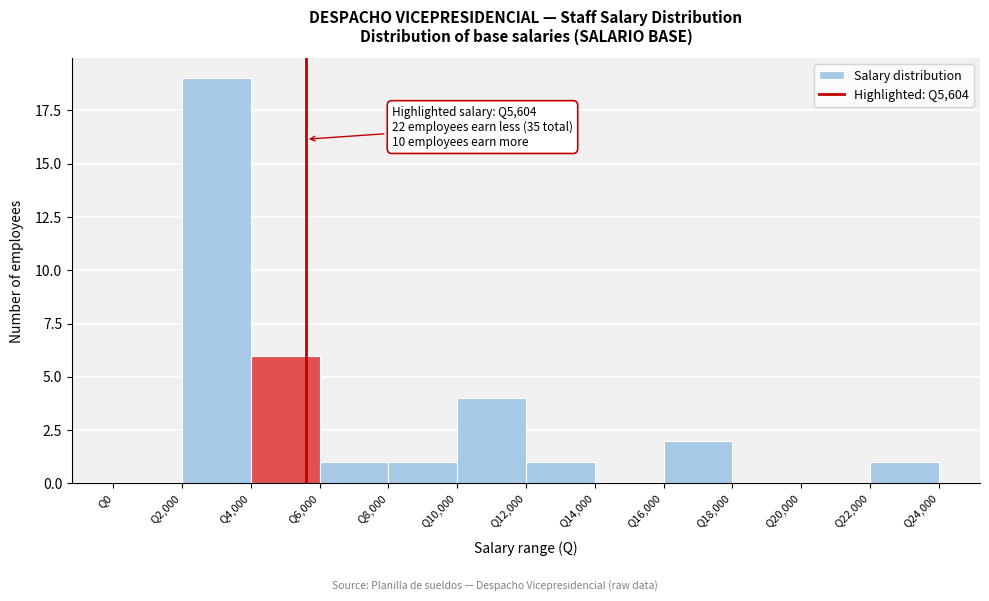

Over which range of the x-axis is the bar tallest?

2000 to 4000